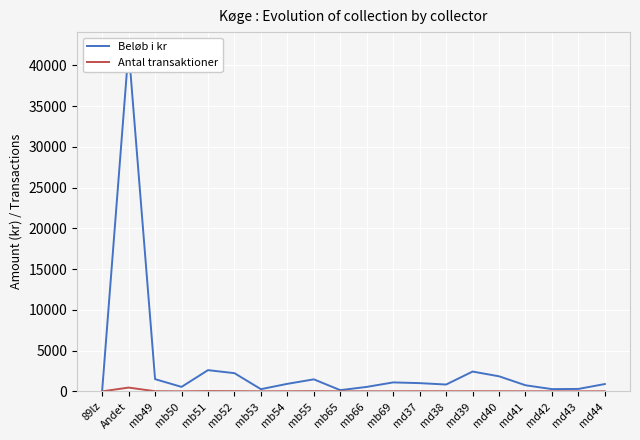

Where is Beløb i kr nearest to the value 21038?

mb51